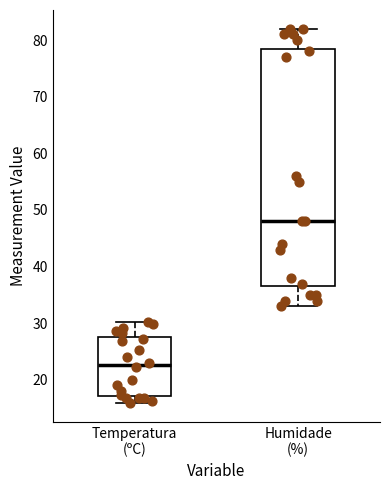

Which box's median line is the highest?

Humidade (%)